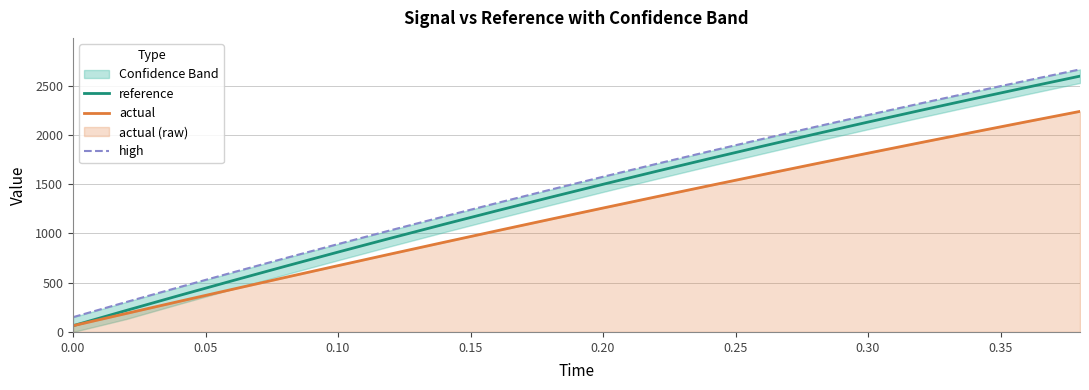

True or false: high and reference intersect in this chart.

False